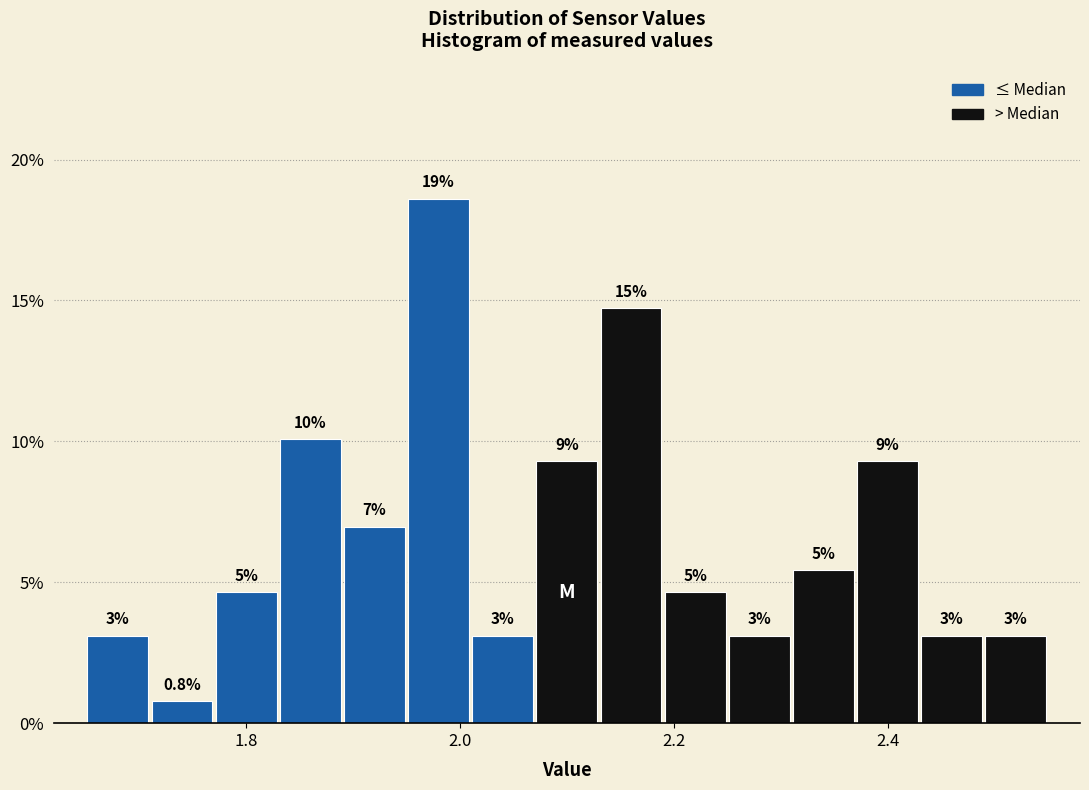

Read against the x-axis, roughly where is the centre of the tallest bar?

1.98